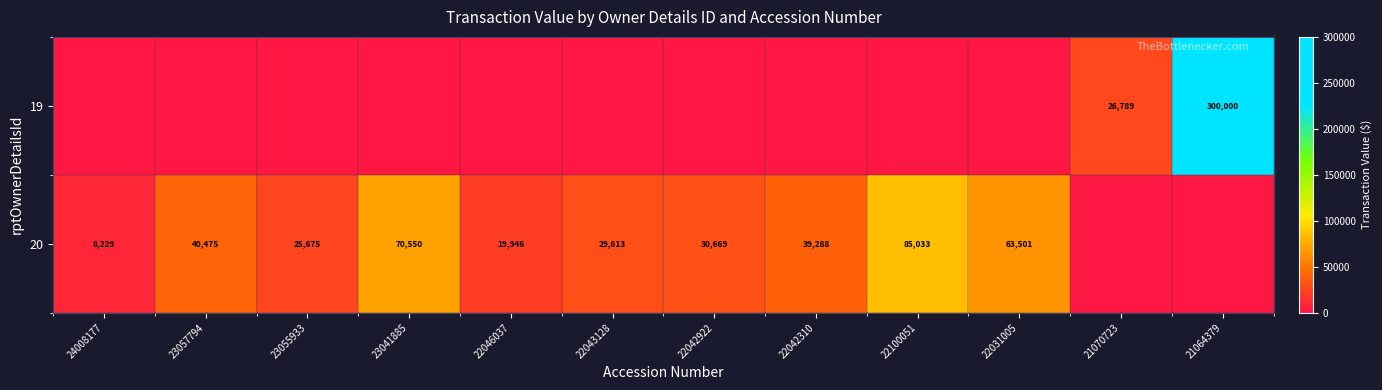

Which has a higher value, 22100051 or 22046037?

22100051